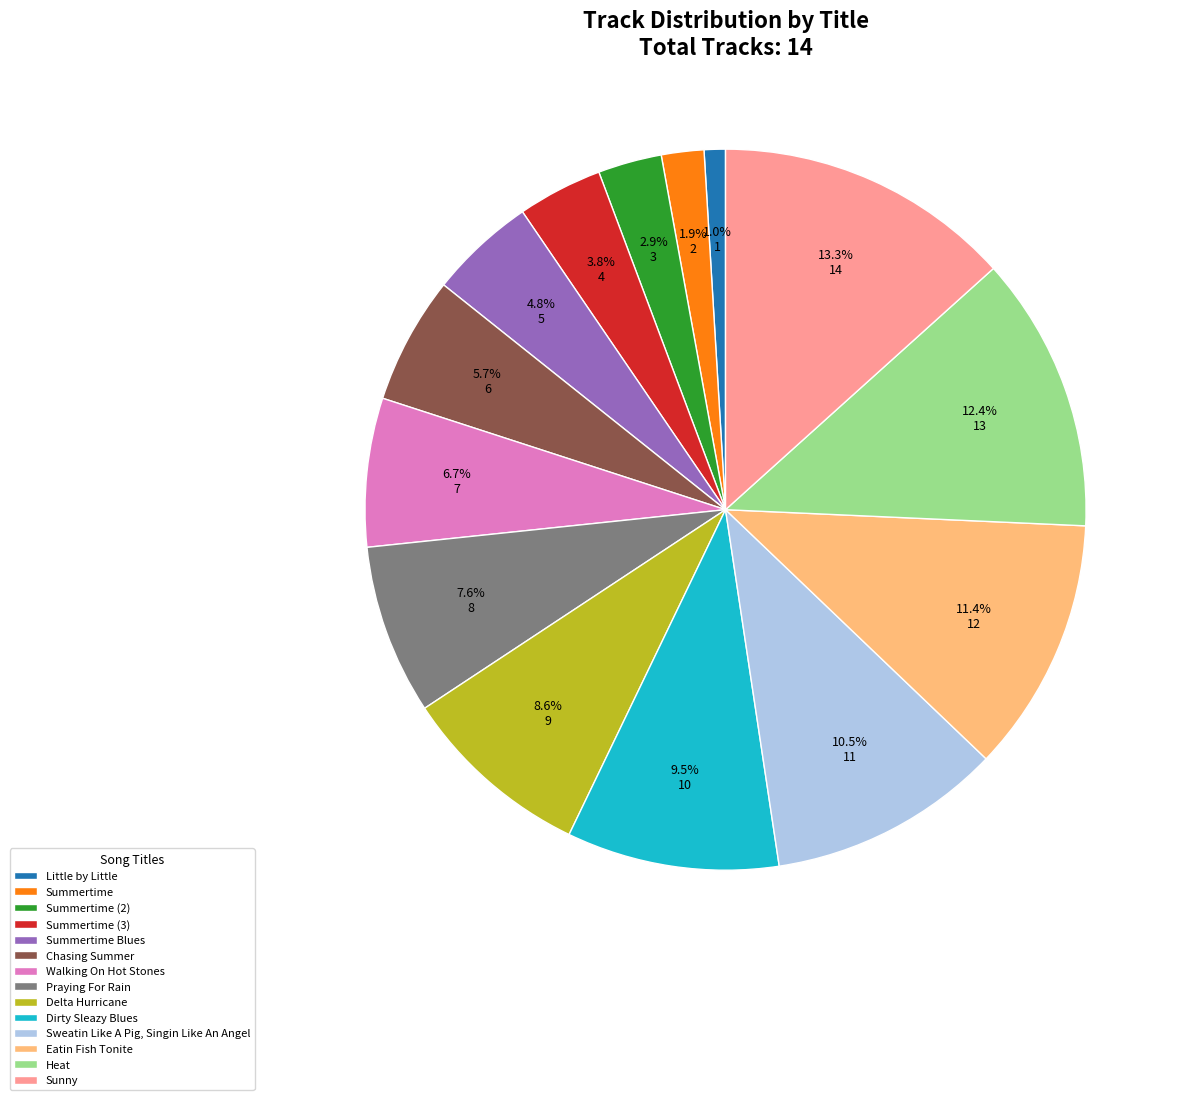

Count the number of slices in the pie.

14